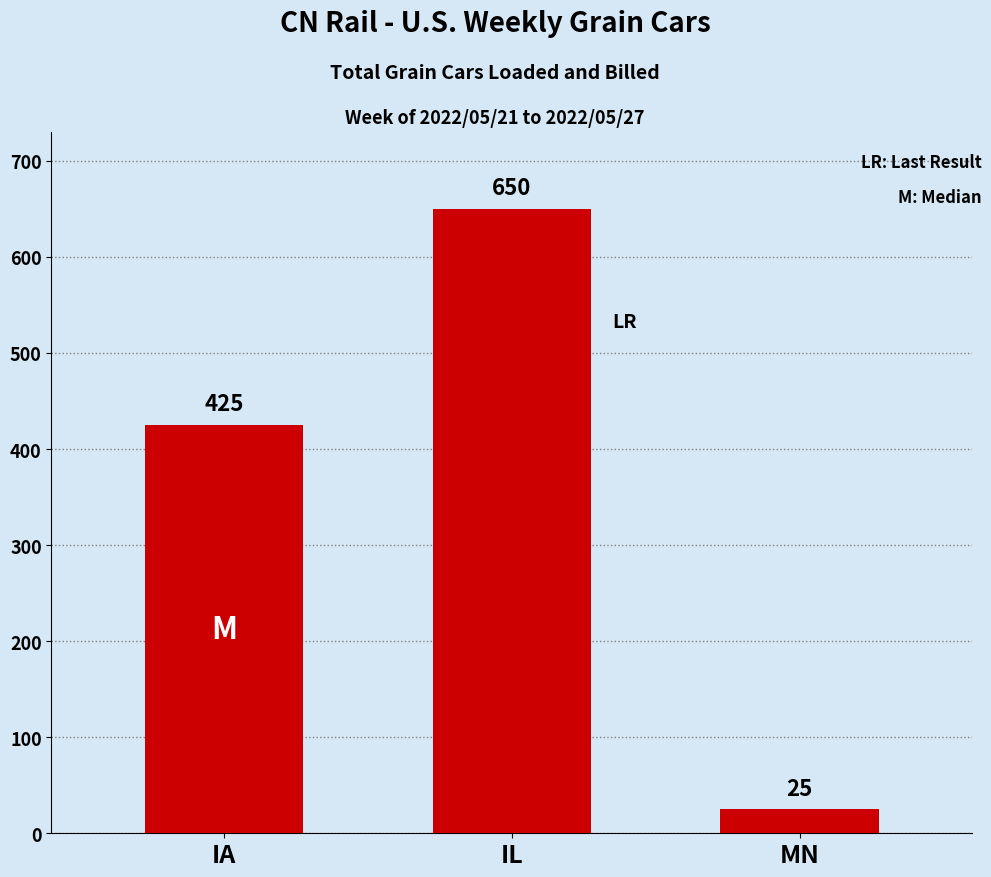

Does the chart contain any negative values?

No